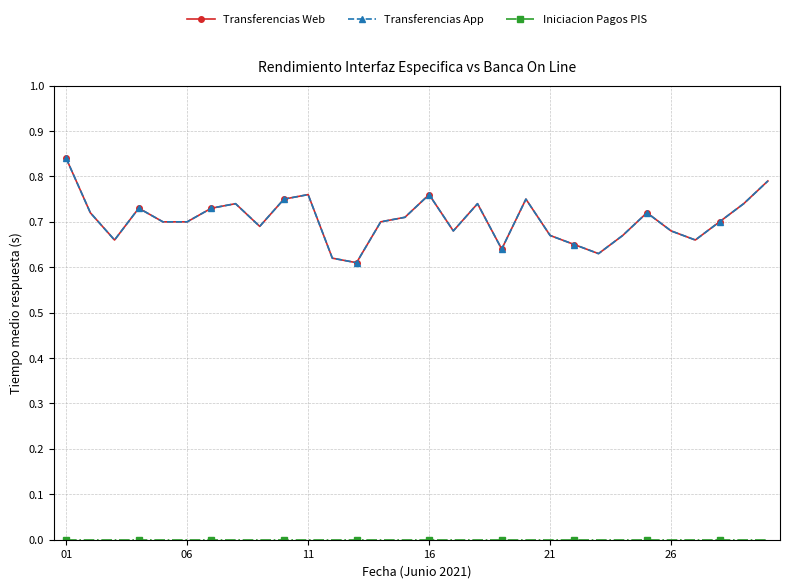

Does the chart have visible grid lines?

Yes